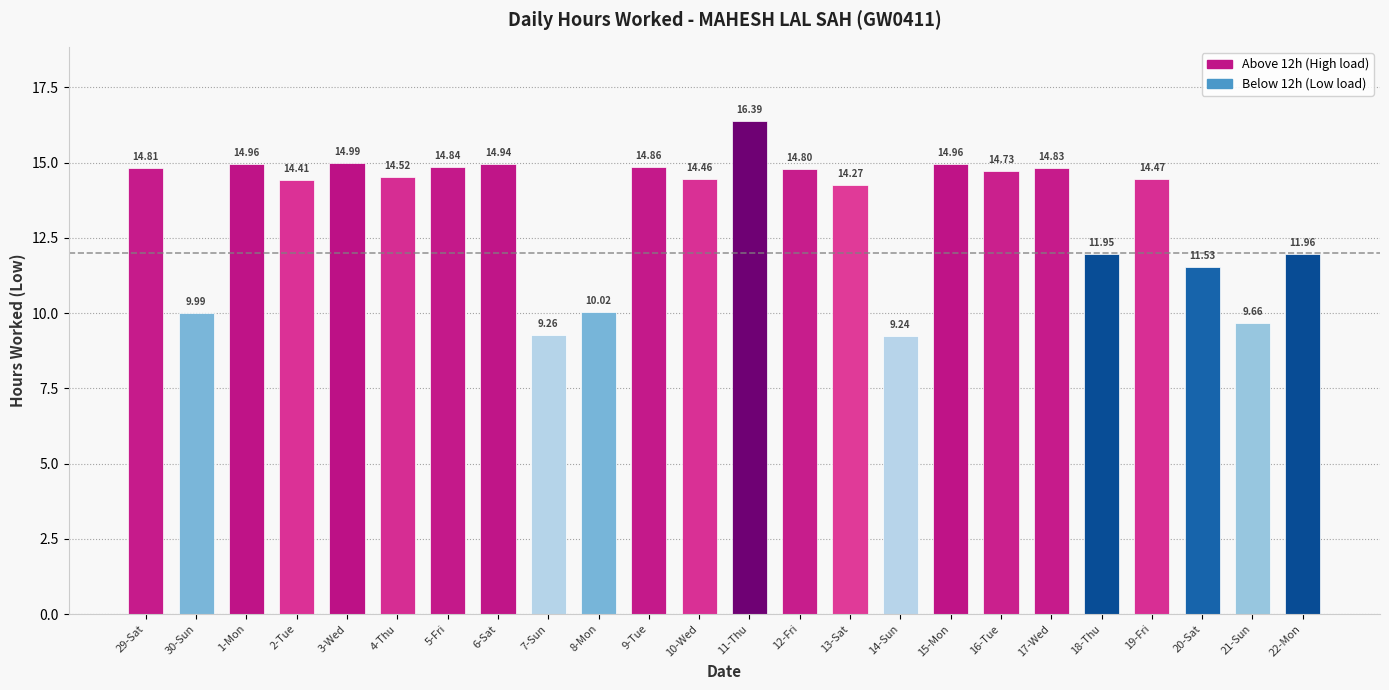

What is the difference between the values at 9-Tue and 15-Mon?

0.1